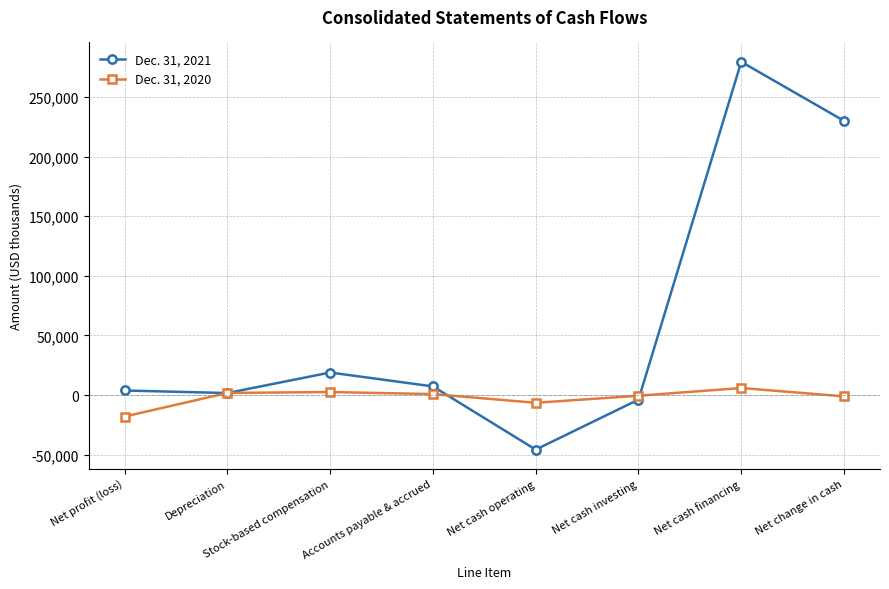

Which category has the lowest value in the Dec. 31, 2021 series?

Net cash operating